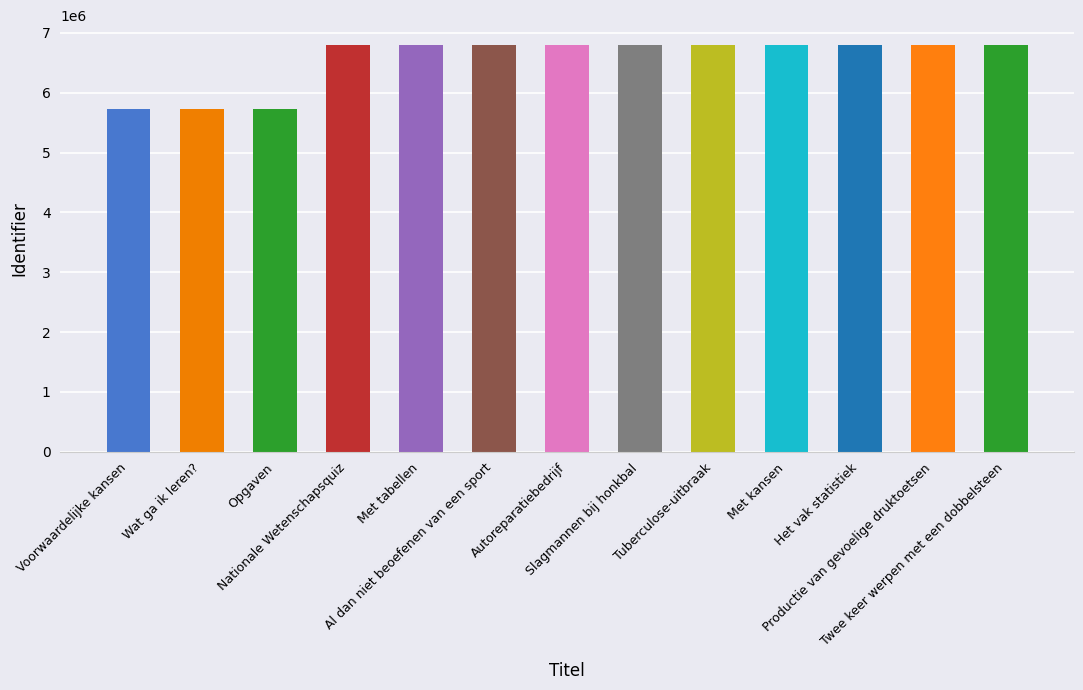

What value does the data have at Wat ga ik leren??

5726712